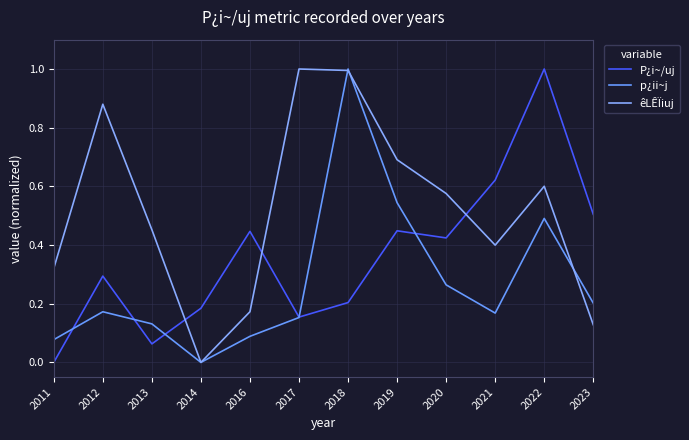

Reading left to right, what are all the values shown in this chart?

P¿i~/uj: 0.0	0.3	0.1	0.2	0.4	0.2	0.2	0.4	0.4	0.6	1.0	0.5
p¿ii~j: 0.1	0.2	0.1	0.0	0.1	0.2	1.0	0.5	0.3	0.2	0.5	0.2
êLÊÏiuj: 0.3	0.9	0.5	0.0	0.2	1.0	1.0	0.7	0.6	0.4	0.6	0.1